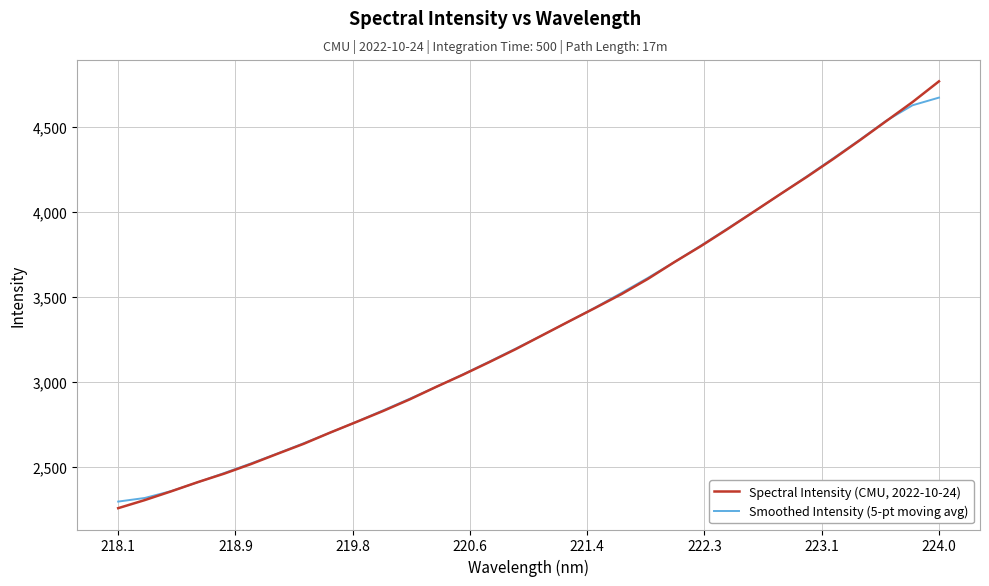

Is this an area chart (filled region under the line)?

No